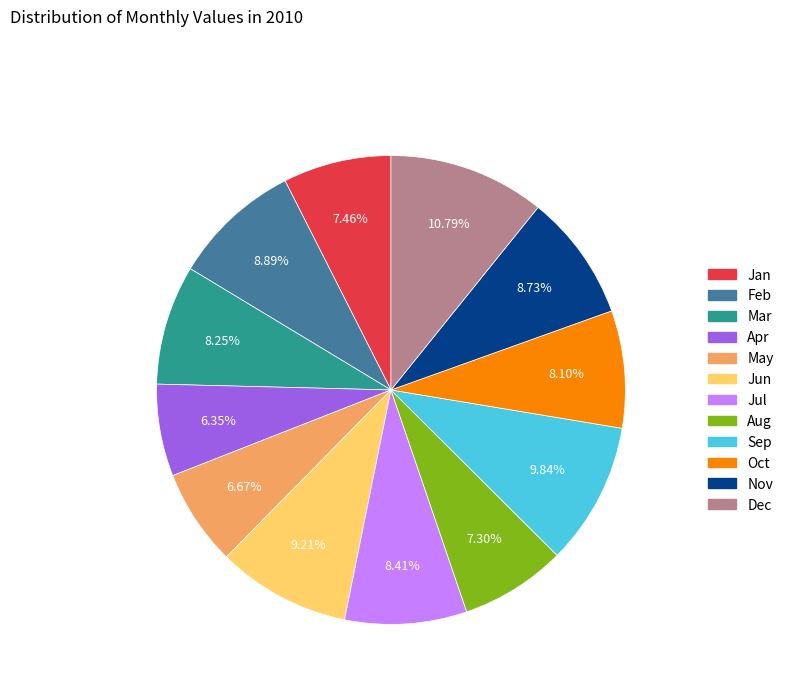

Approximately how many times larger is the value at Mar compared to Jan?

1.1